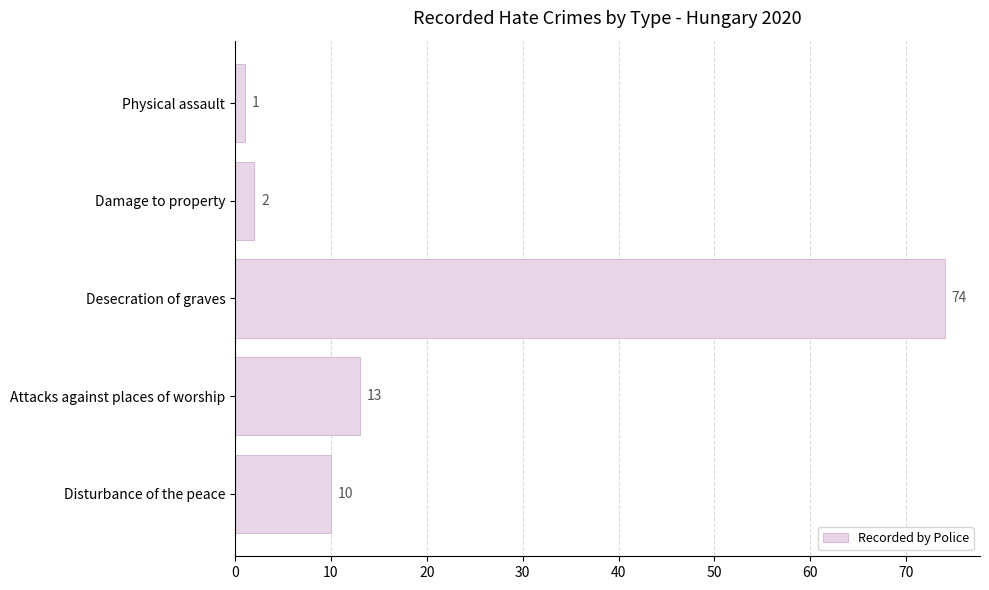

At which category does the chart reach its peak across all series?

Desecration of graves